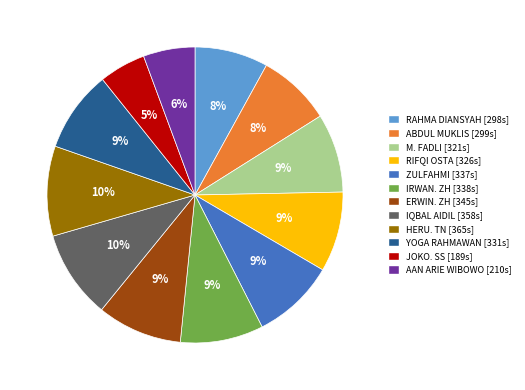

Between RAHMA DIANSYAH and RIFQI OSTA, which is larger?

RIFQI OSTA